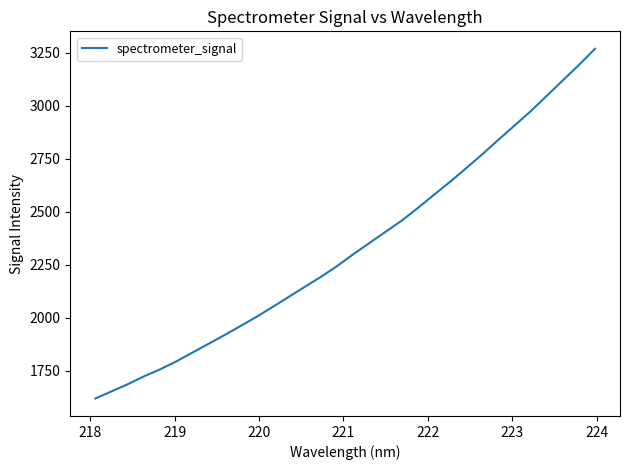

What is the difference between the maximum and minimum values?

1649.0